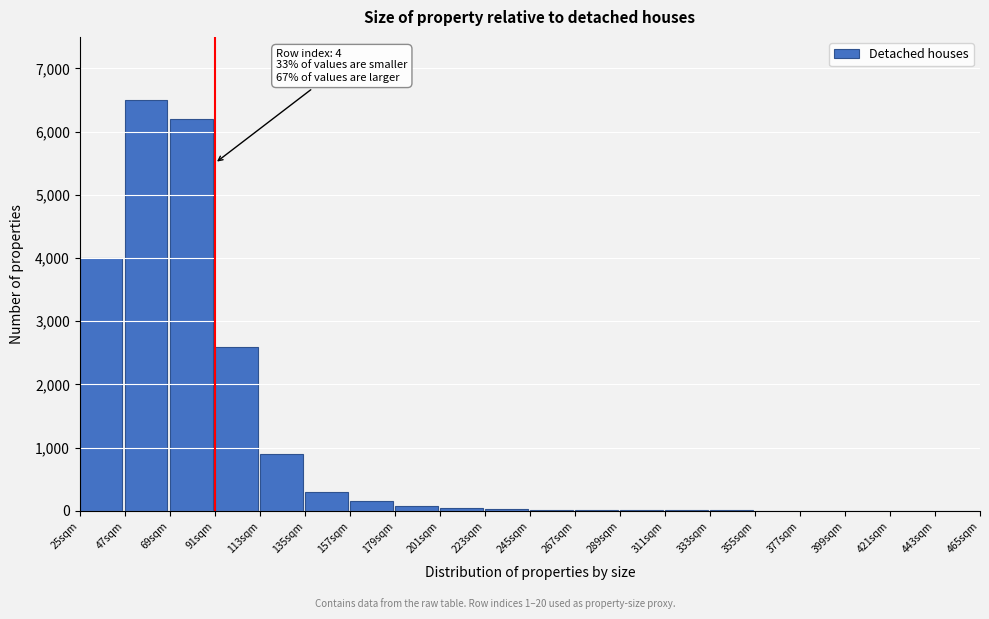

At which category does the chart reach its peak across all series?

47sqm